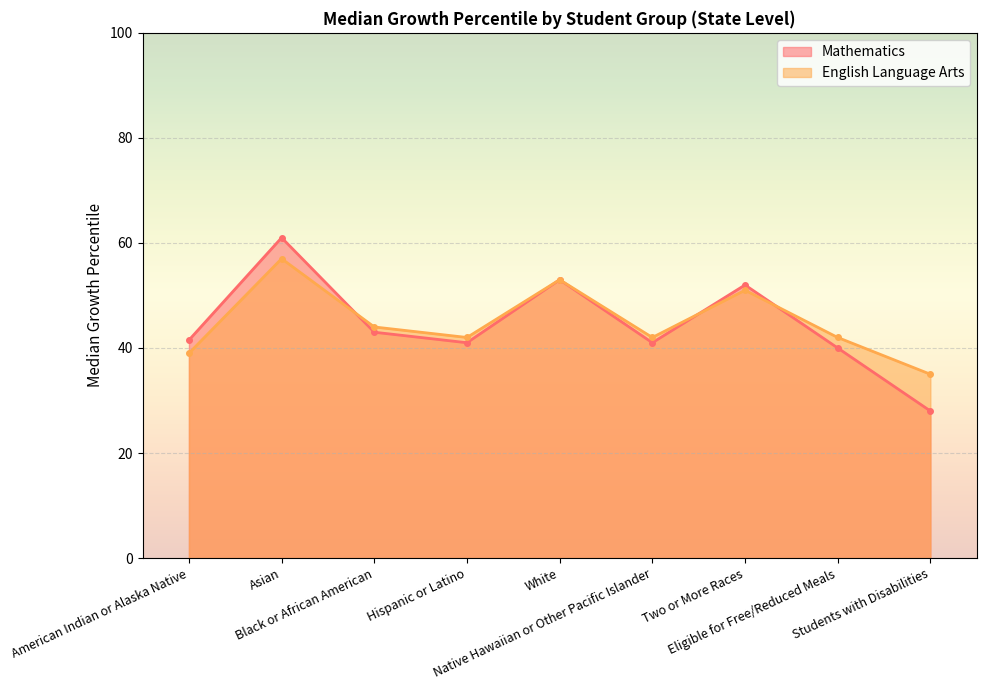

Rank the series by their maximum value, from lowest to highest.

English Language Arts, Mathematics